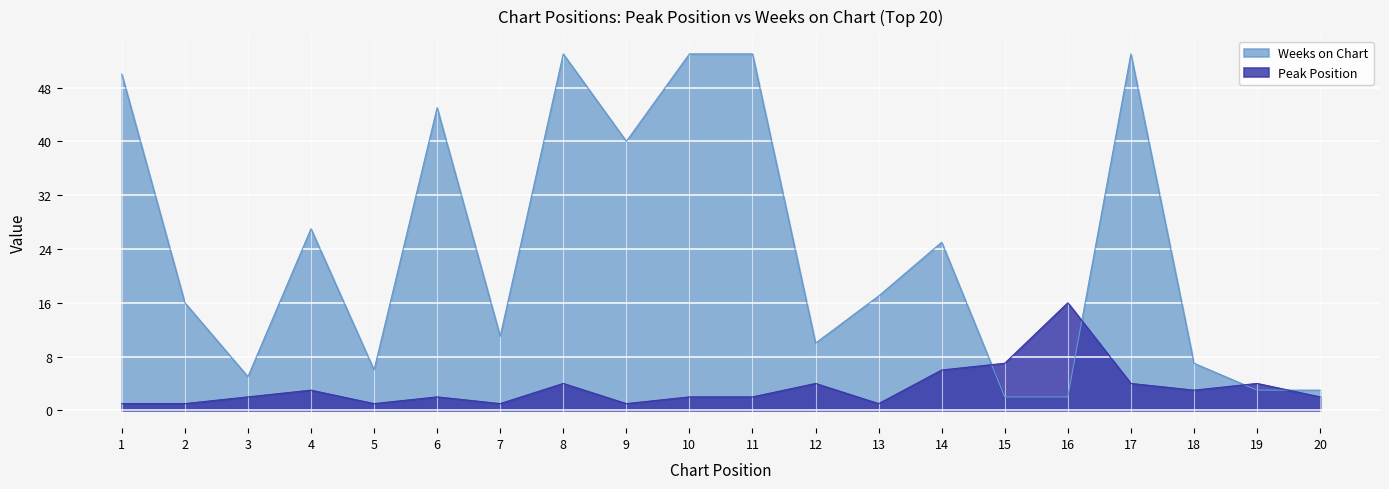

What is the smallest value displayed?

1